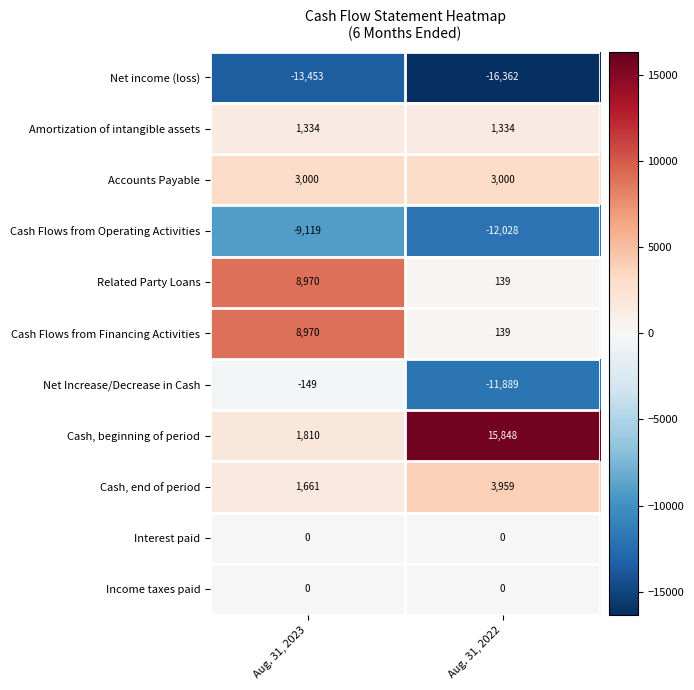

At which category is the sum across all series the highest?

Aug. 31, 2023